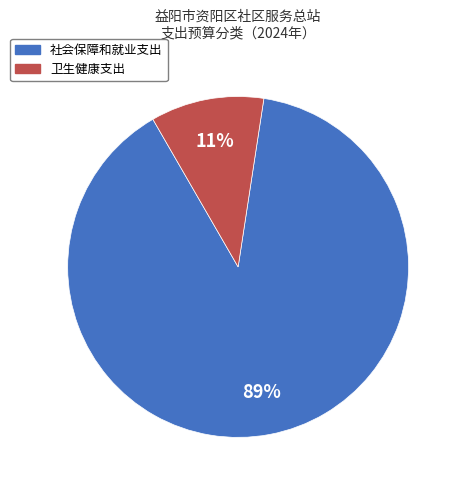

To the nearest percent, what is the average slice percentage?

50%